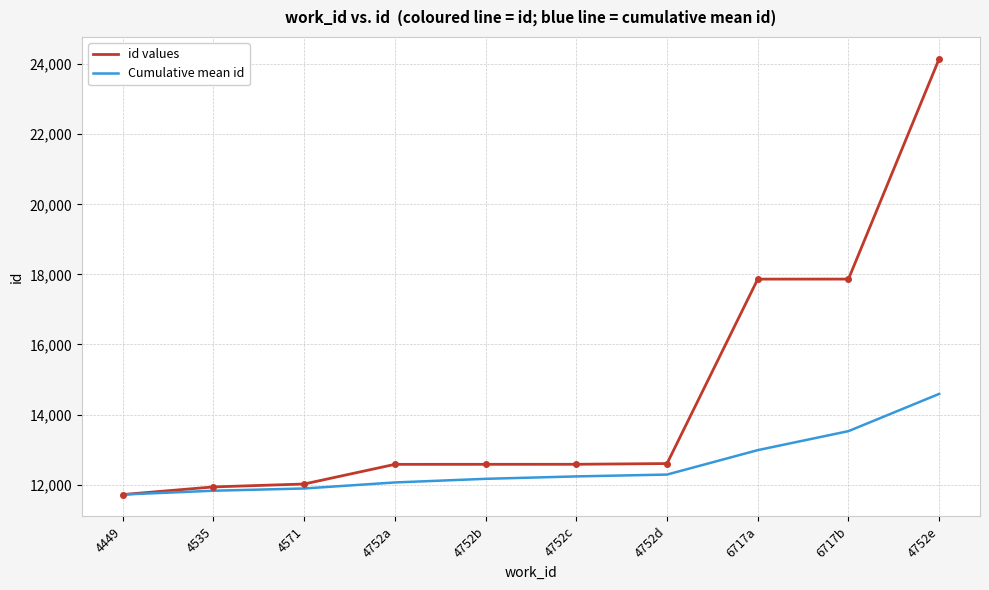

Where is Cumulative mean id nearest to the value 13151?

6717a